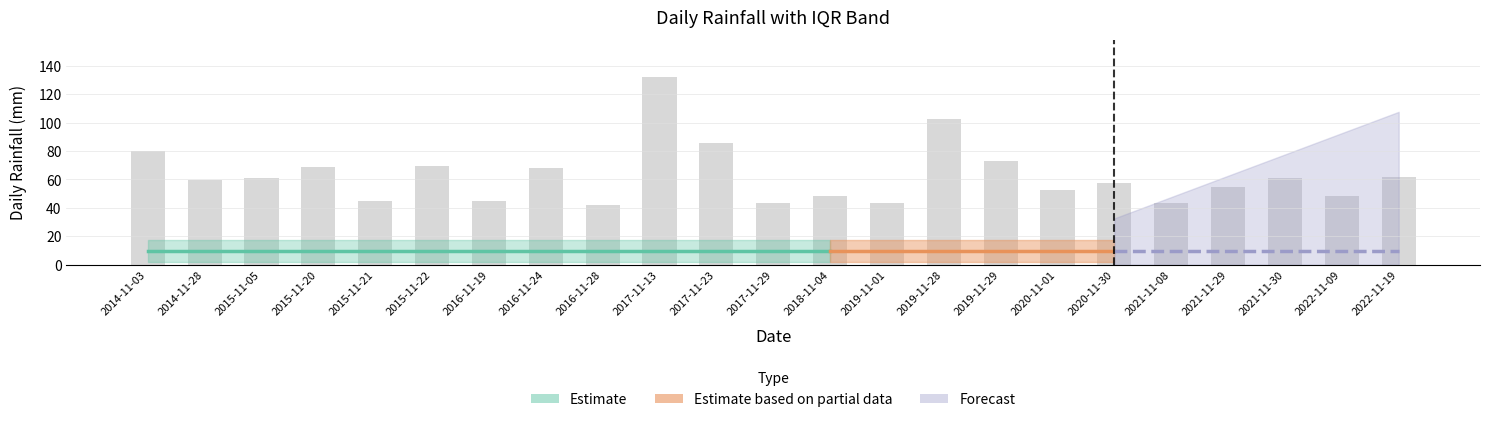

What is the smallest value displayed?

42.2